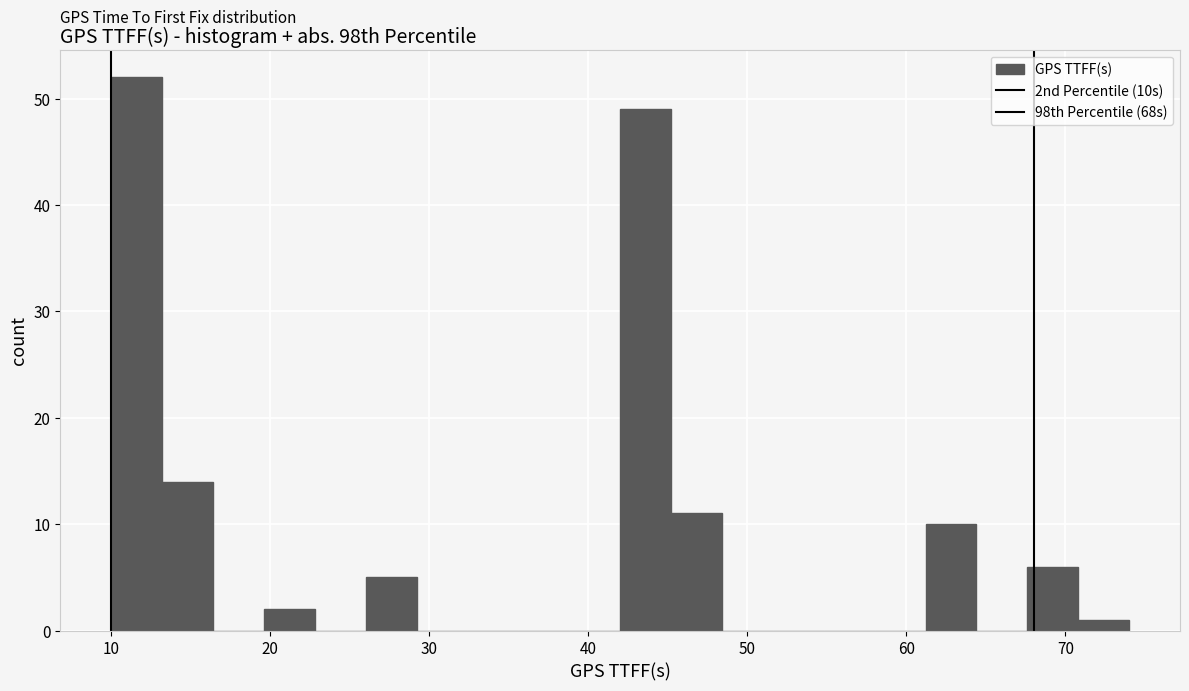

Around what value on the x-axis is the tallest bar? Give the approximate position of its centre, as read against the axis.

12